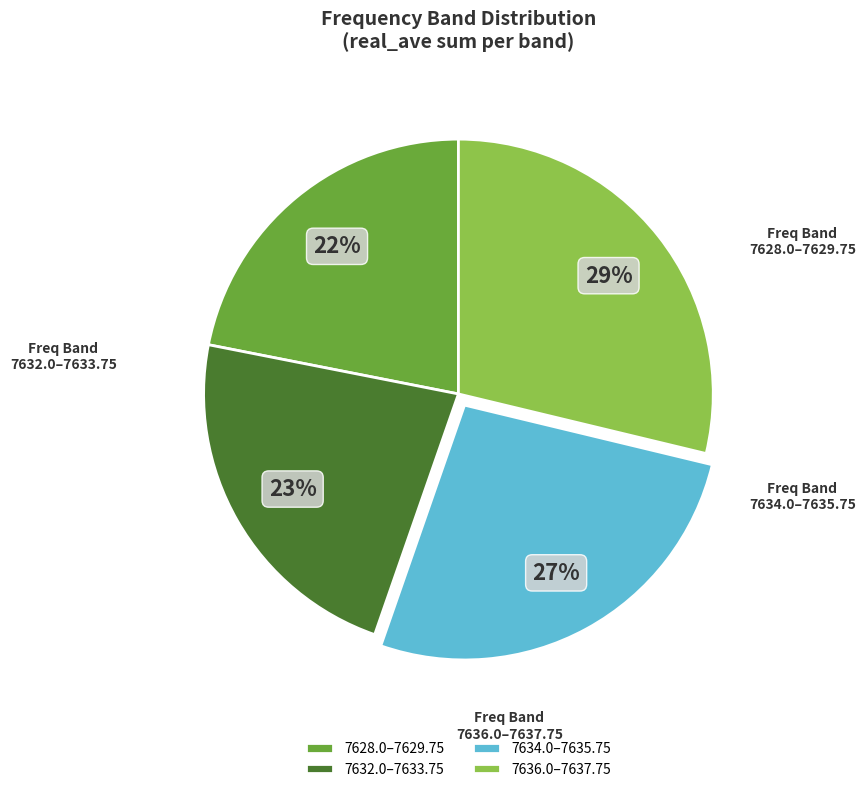

Which has a higher value, 7636.0–7637.75 or 7632.0–7633.75?

7636.0–7637.75